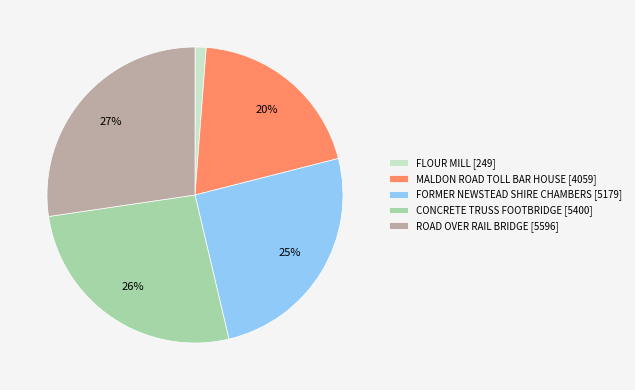

To the nearest percent, what is the average slice percentage?

20%